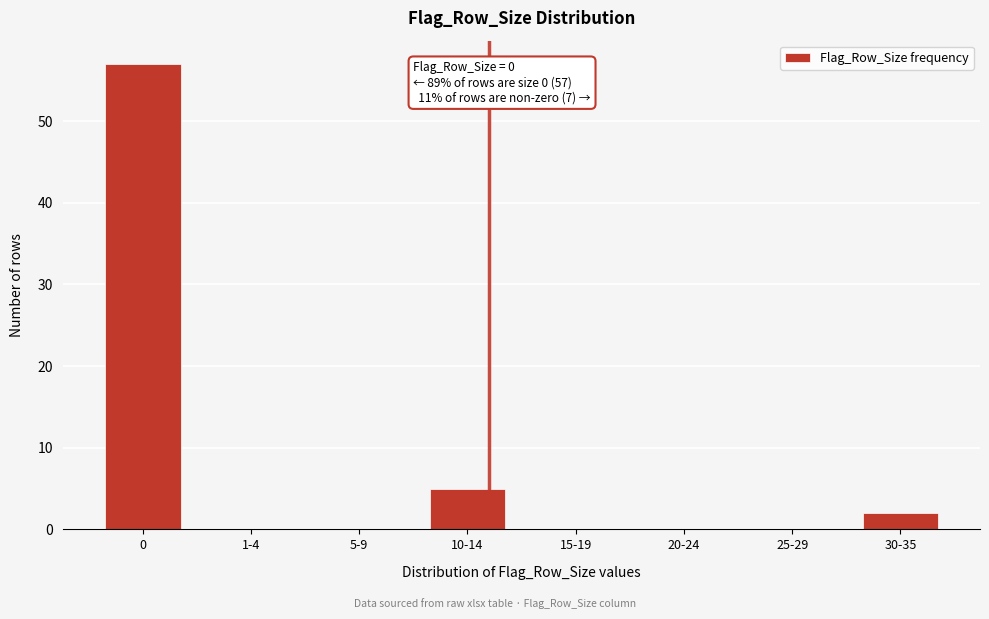

Reading left to right, extract all data points from this chart.

0=57	1-4=0	5-9=0	10-14=5	15-19=0	20-24=0	25-29=0	30-35=2